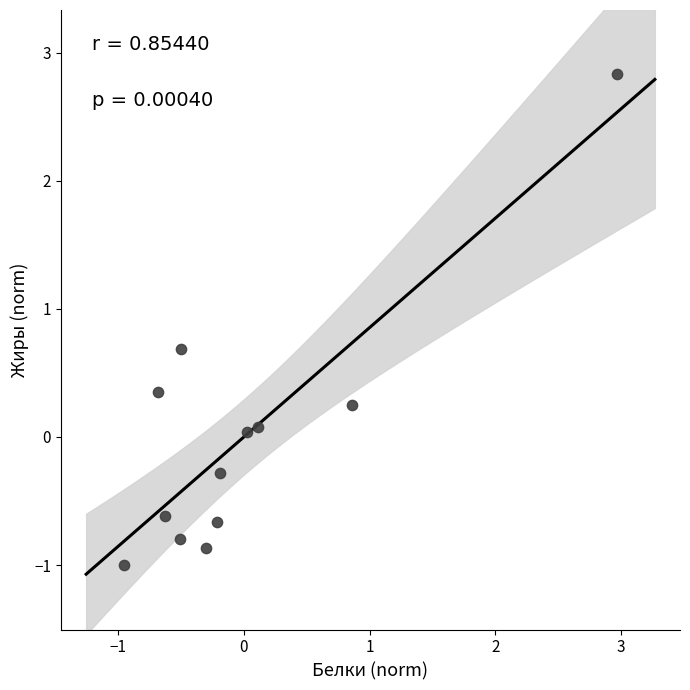

What is the range of X values (max minus min)?

3.9